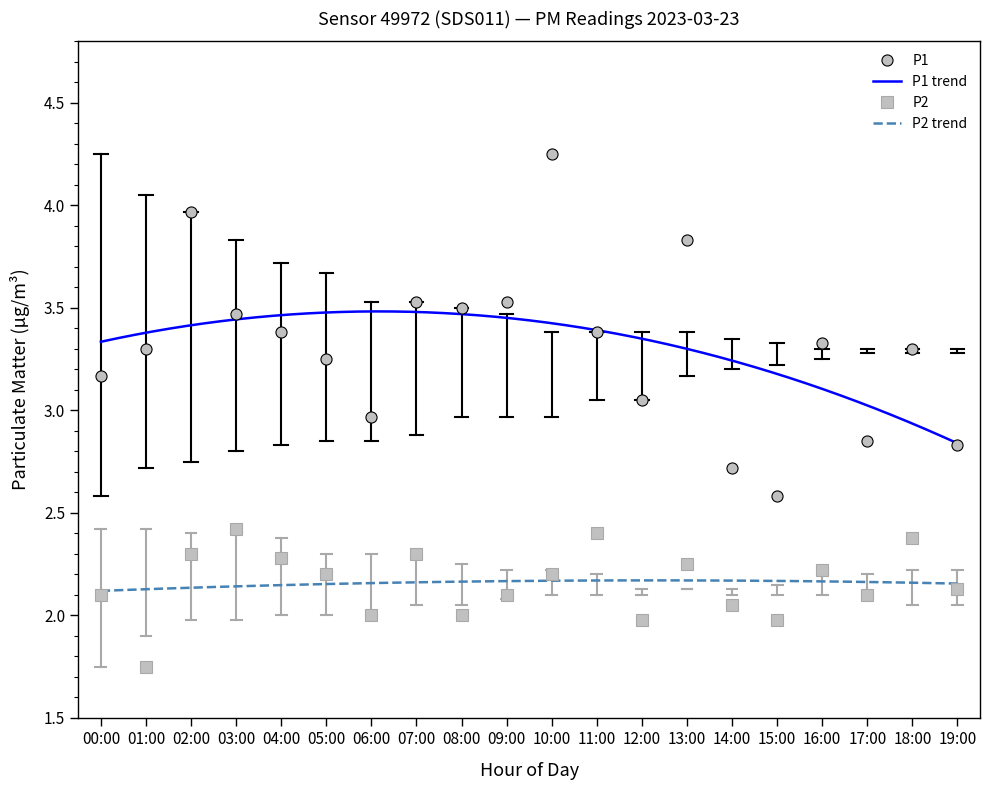

What is the difference between the highest and lowest values at 10:00?

2.1